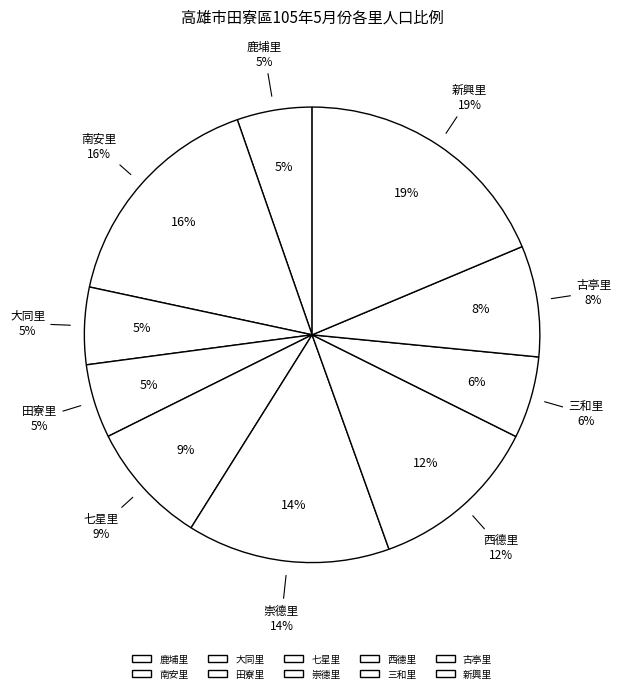

Combined, what portion of the pie is 鹿埔里 and 崇德里?

19.7%